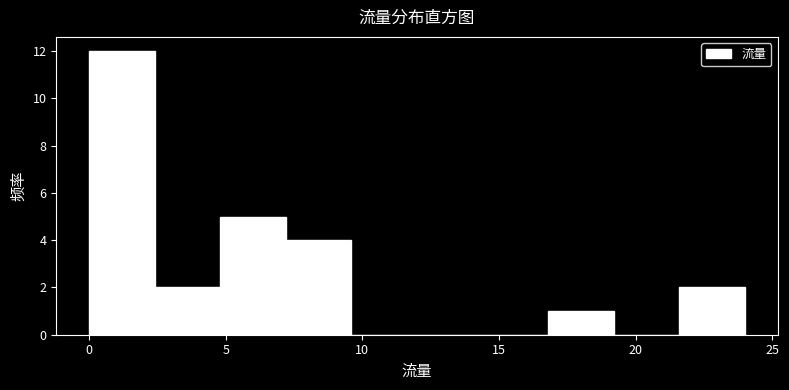

Over which range of the x-axis is the bar tallest?

0.0 to 2.4